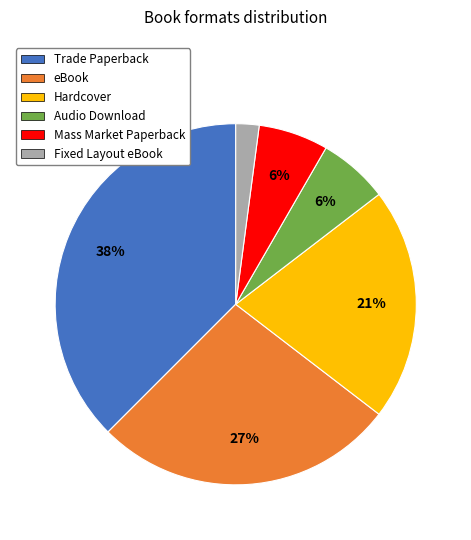

Which has a higher value, eBook or Mass Market Paperback?

eBook